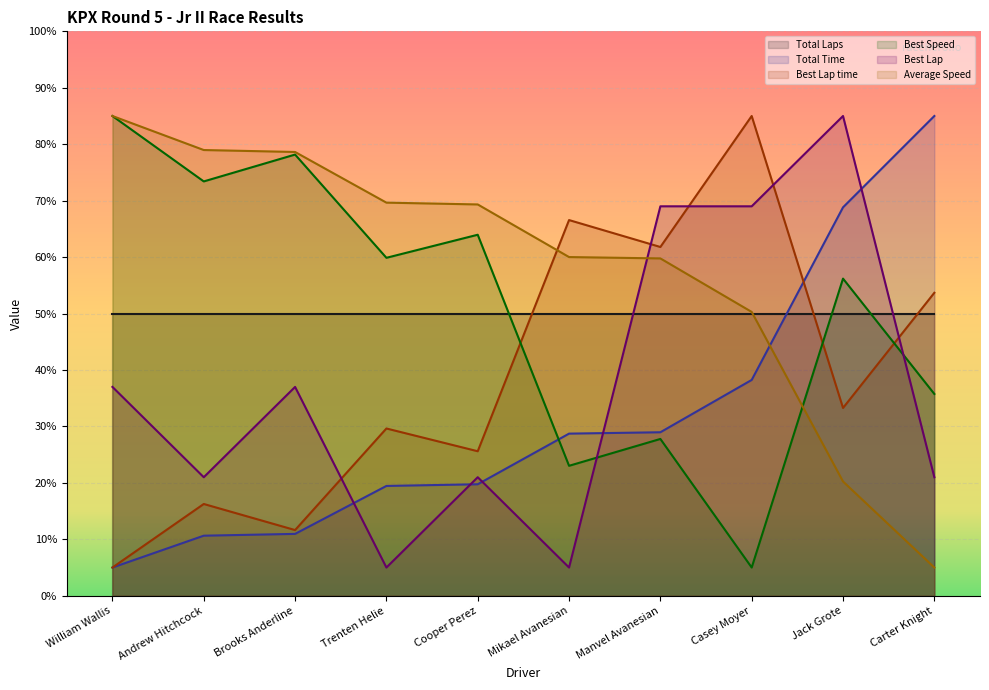

What is the approximate value of Average Speed at William Wallis?

85.0